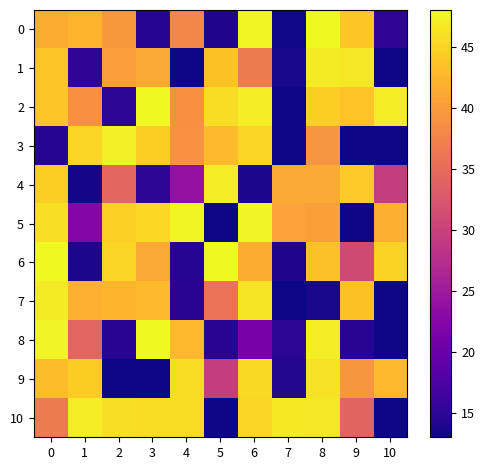

Which category has the lowest value across all series?

4